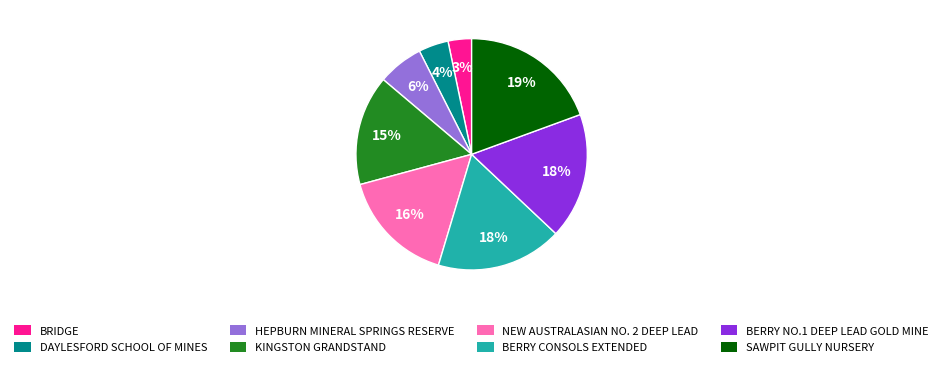

To the nearest percent, what percentage of the pie is DAYLESFORD SCHOOL OF MINES?

4%